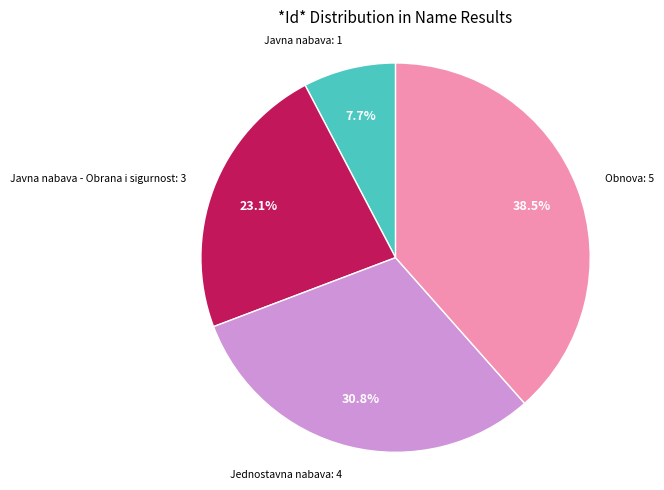

How many slices are in this pie chart?

4